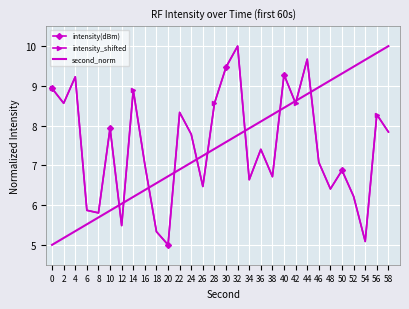

True or false: intensity_shifted and second_norm intersect in this chart.

True